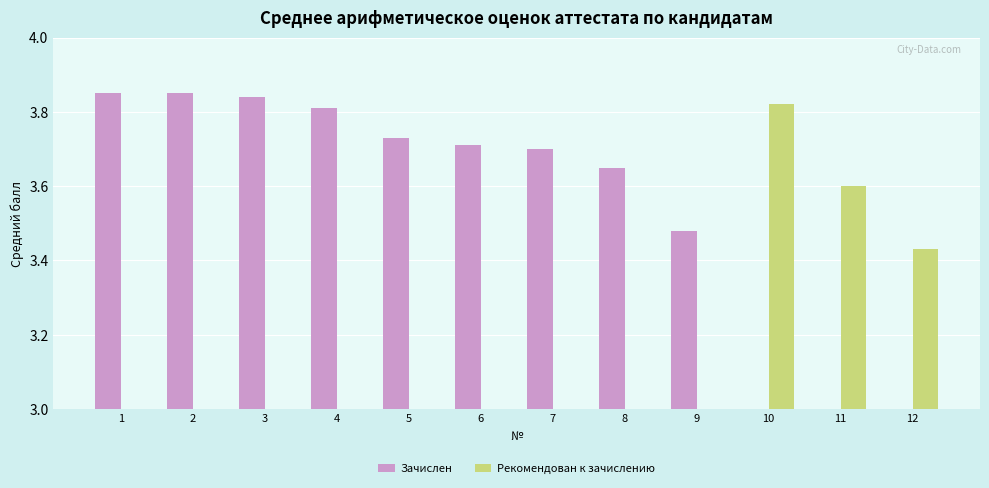

What is the difference between the highest and lowest values at 1?

3.9